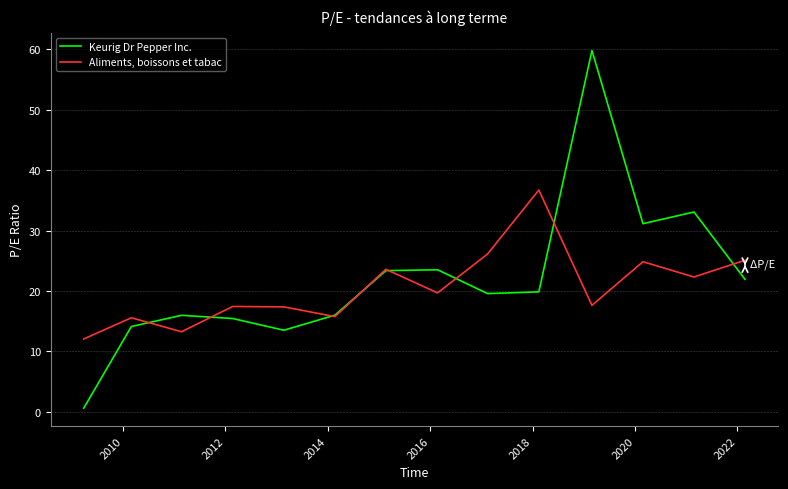

Does the chart have visible grid lines?

Yes